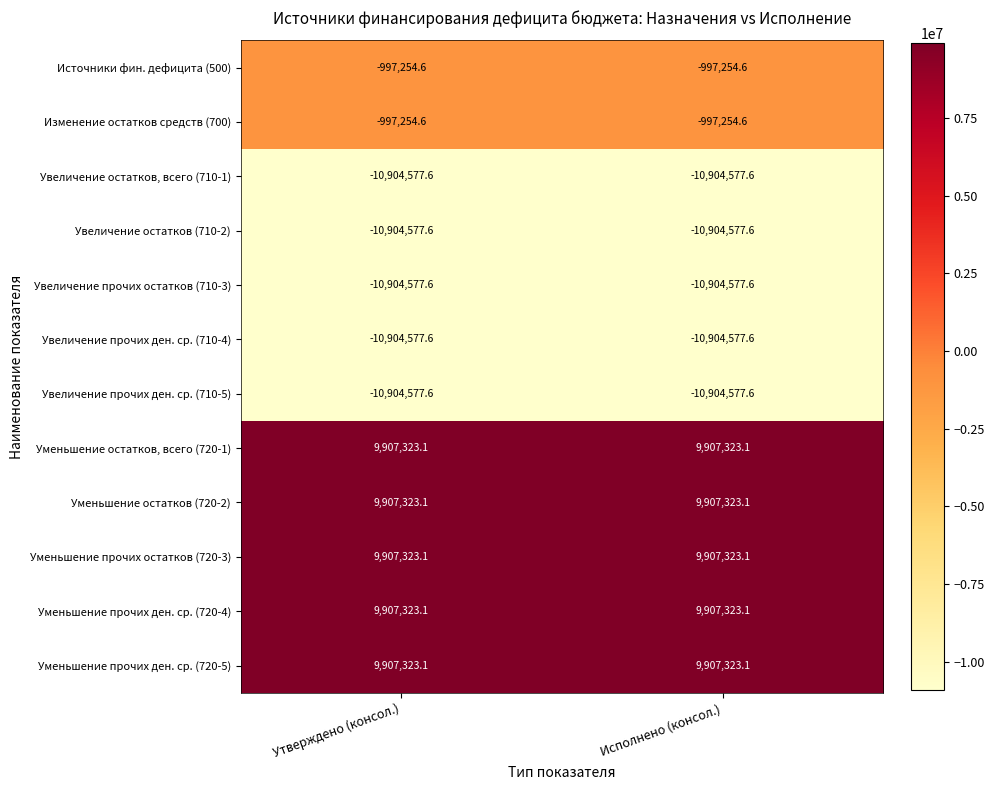

True or false: Уменьшение прочих остатков (720-3) has a value of 9907323.1 at Утверждено (консол.).

True